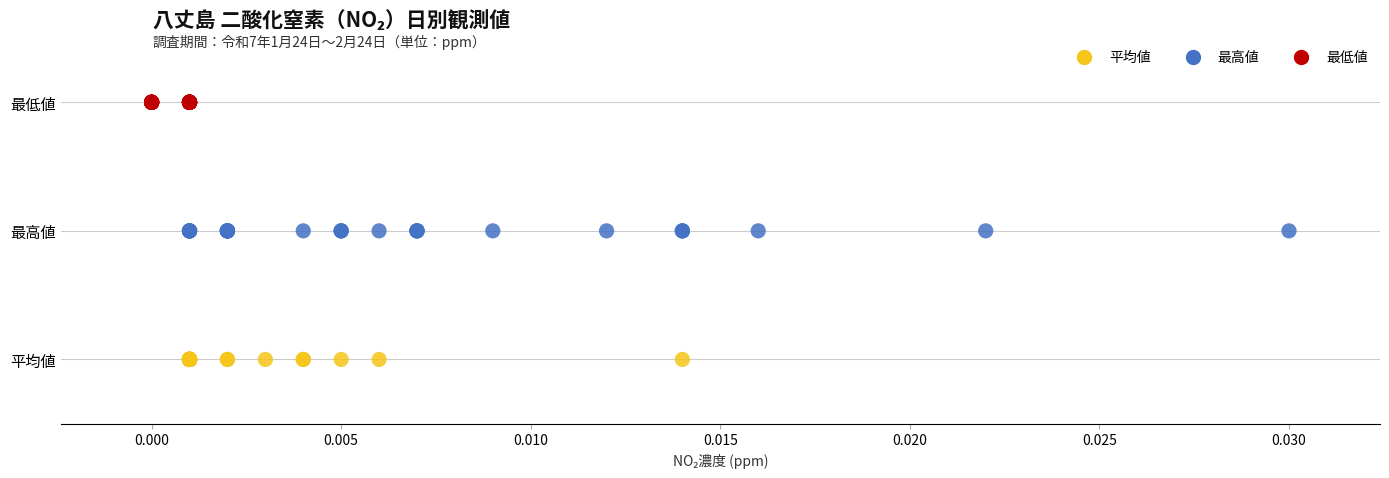

What are all the series names shown in the legend?

平均値, 最高値, 最低値